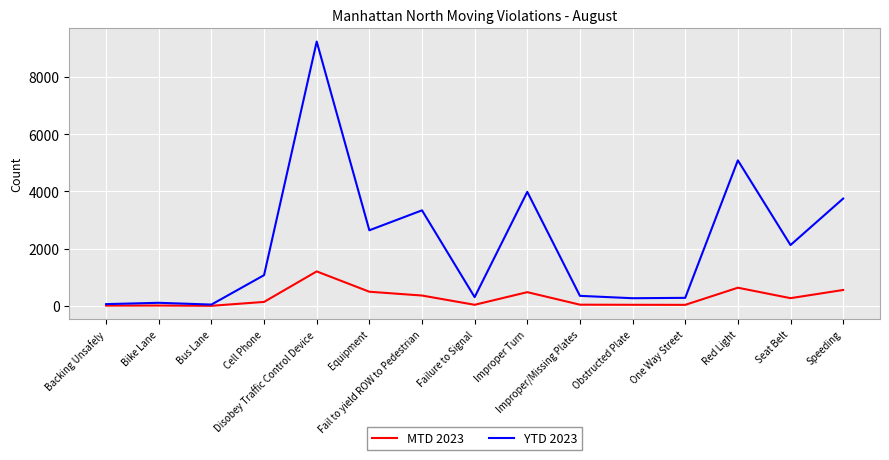

Count the number of categories in the chart.

15